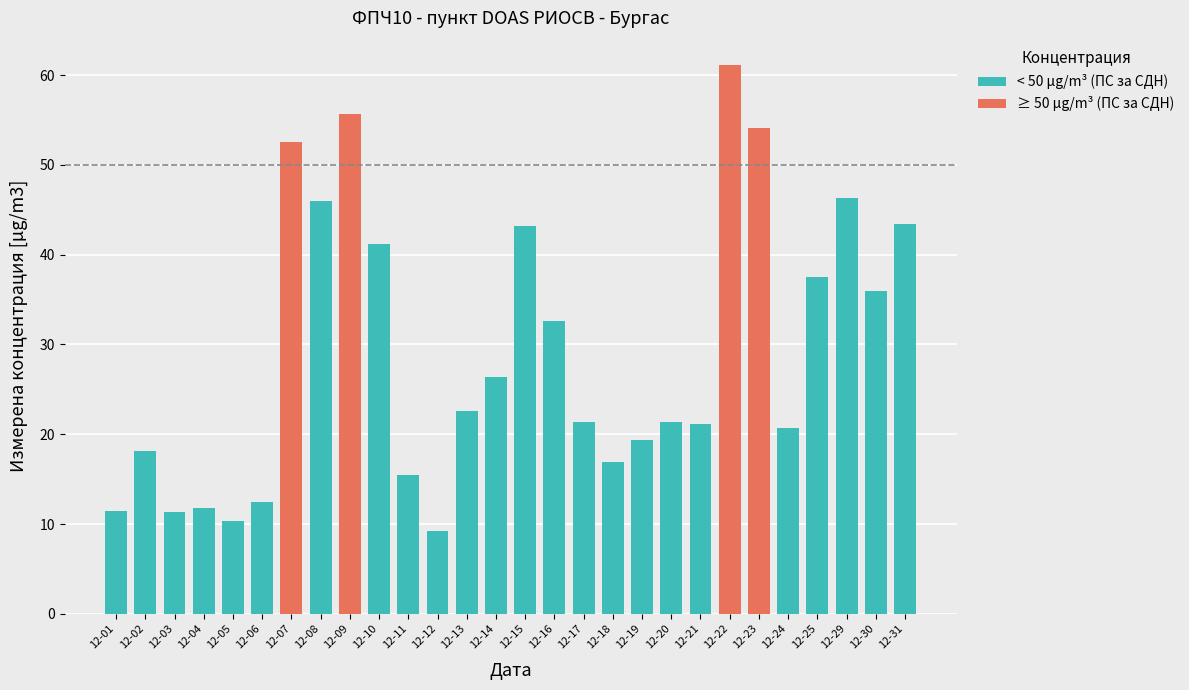

True or false: ≥ 50 µg/m³ (ПС за СДН) has a value of 0.0 at 12-17.

True